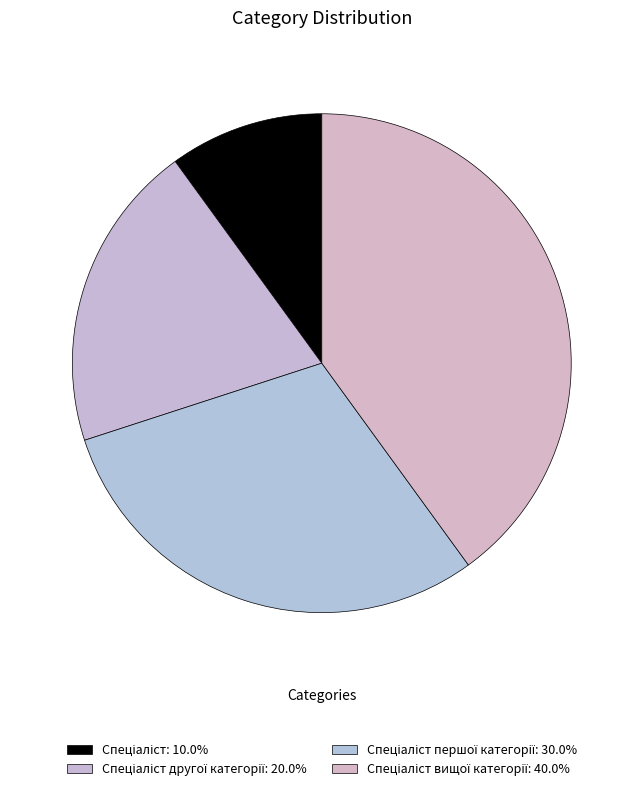

Count the number of slices in the pie.

4